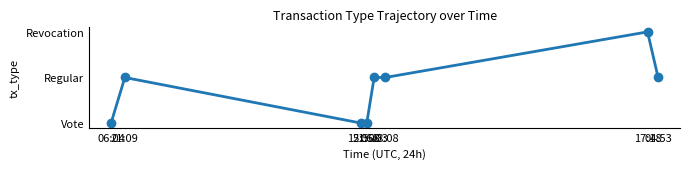

Does the chart have visible grid lines?

No